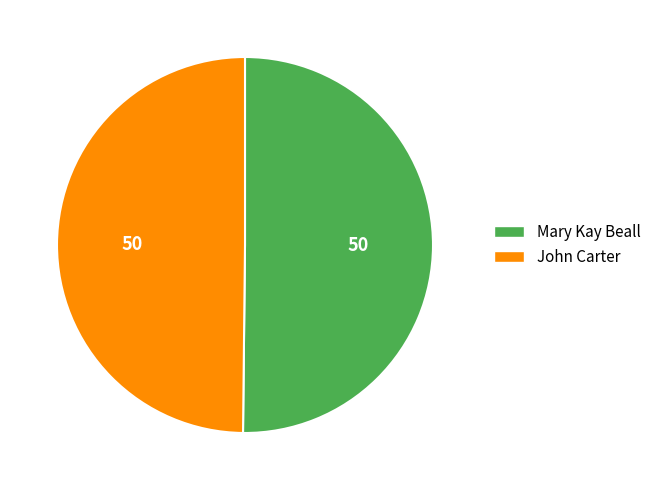

Is it true that John Carter is 61% of the pie?

False